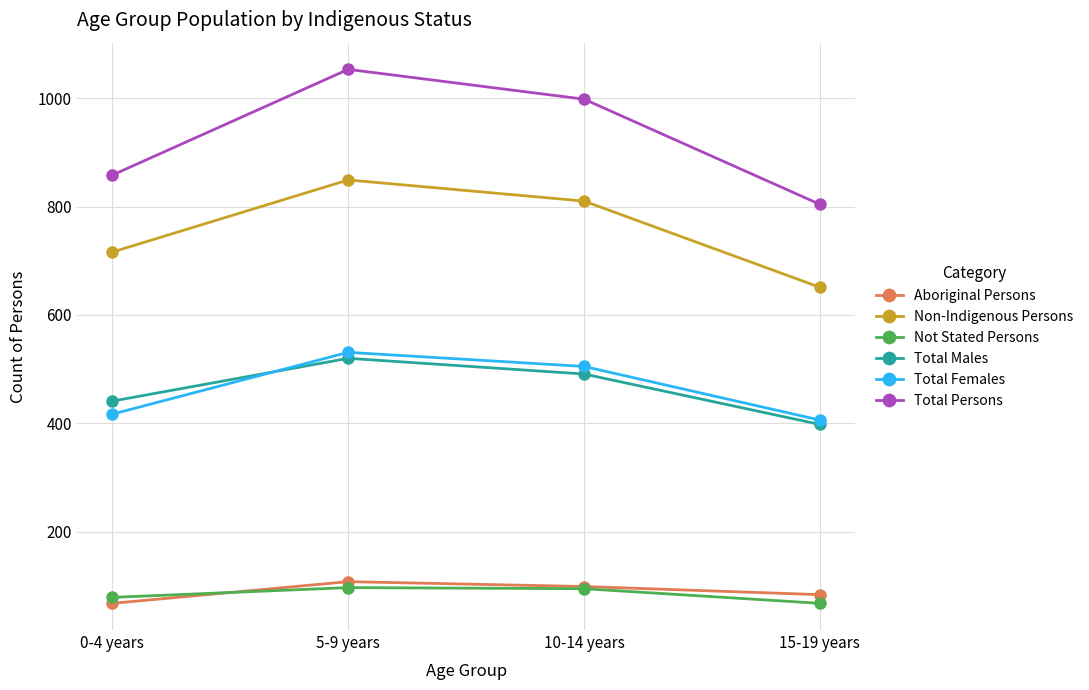

What is the difference between the maximum and second lowest values in the Aboriginal Persons series?

24